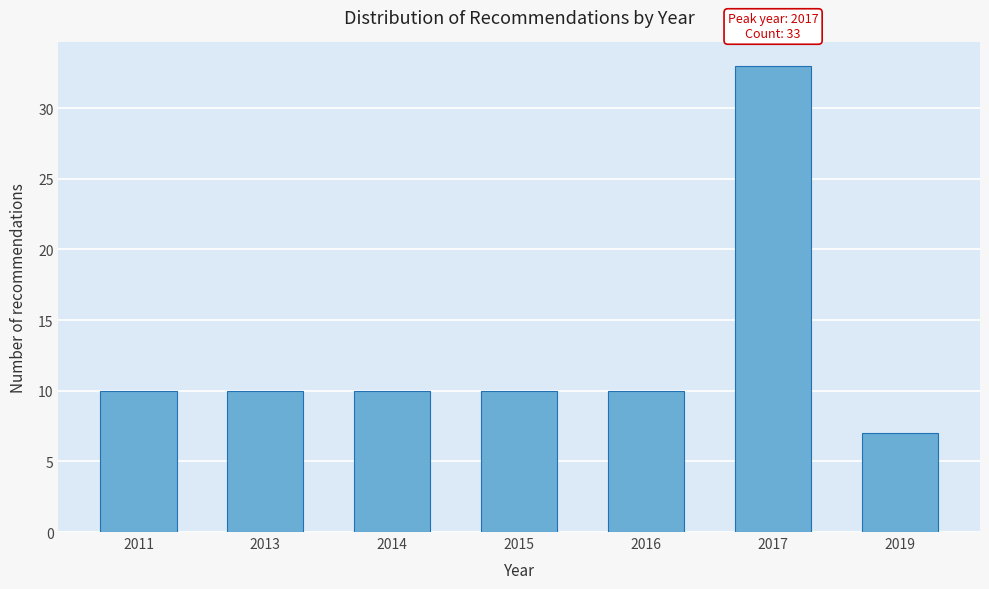

Reading left to right, what are all the values shown in this chart?

2011=10	2013=10	2014=10	2015=10	2016=10	2017=33	2019=7